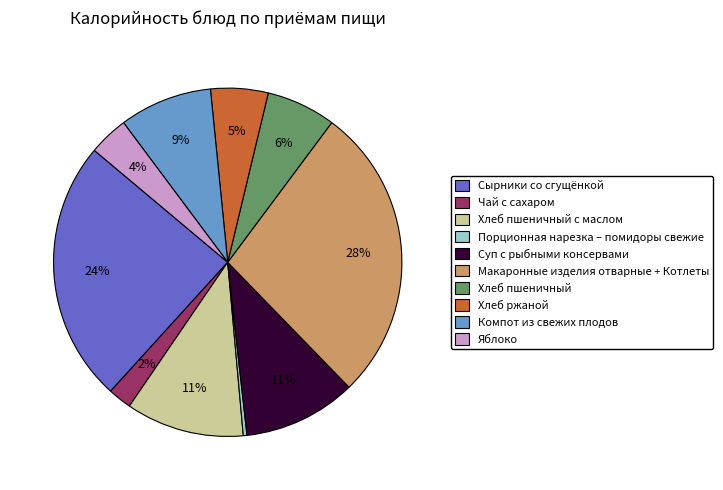

Does any single category account for the majority?

No